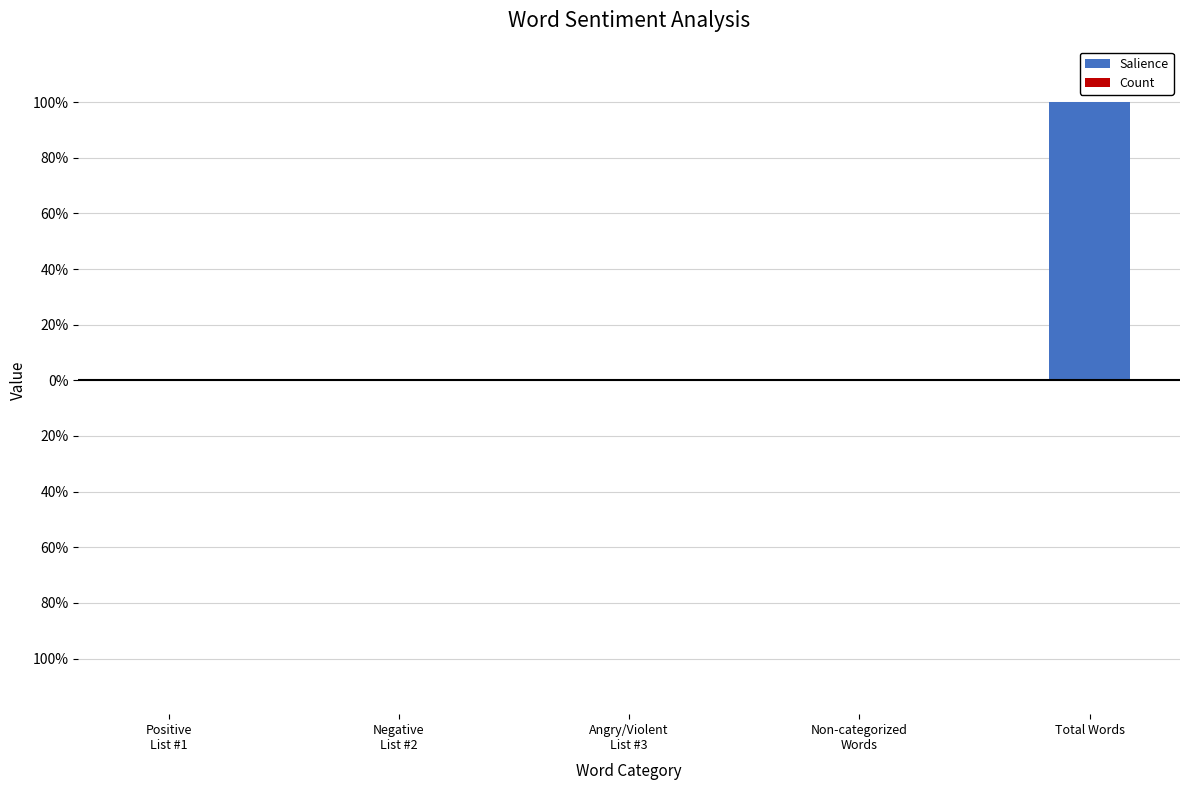

Reading left to right, what are all the values shown in this chart?

Salience: Positive
List #1=0	Negative
List #2=0	Angry/Violent
List #3=0	Non-categorized
Words=0	Total Words=1
Count: Positive
List #1=0	Negative
List #2=0	Angry/Violent
List #3=0	Non-categorized
Words=0	Total Words=0